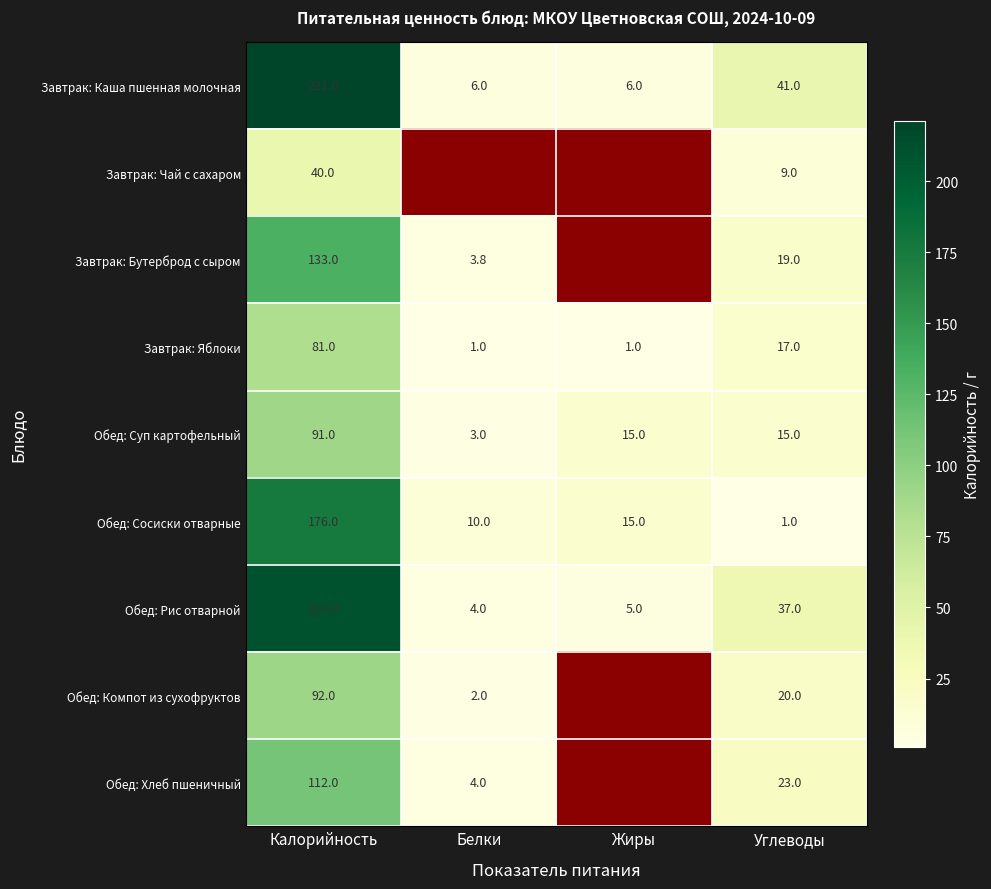

The Обед: Компот из сухофруктов series shows 20.0 at Углеводы. True or false?

True